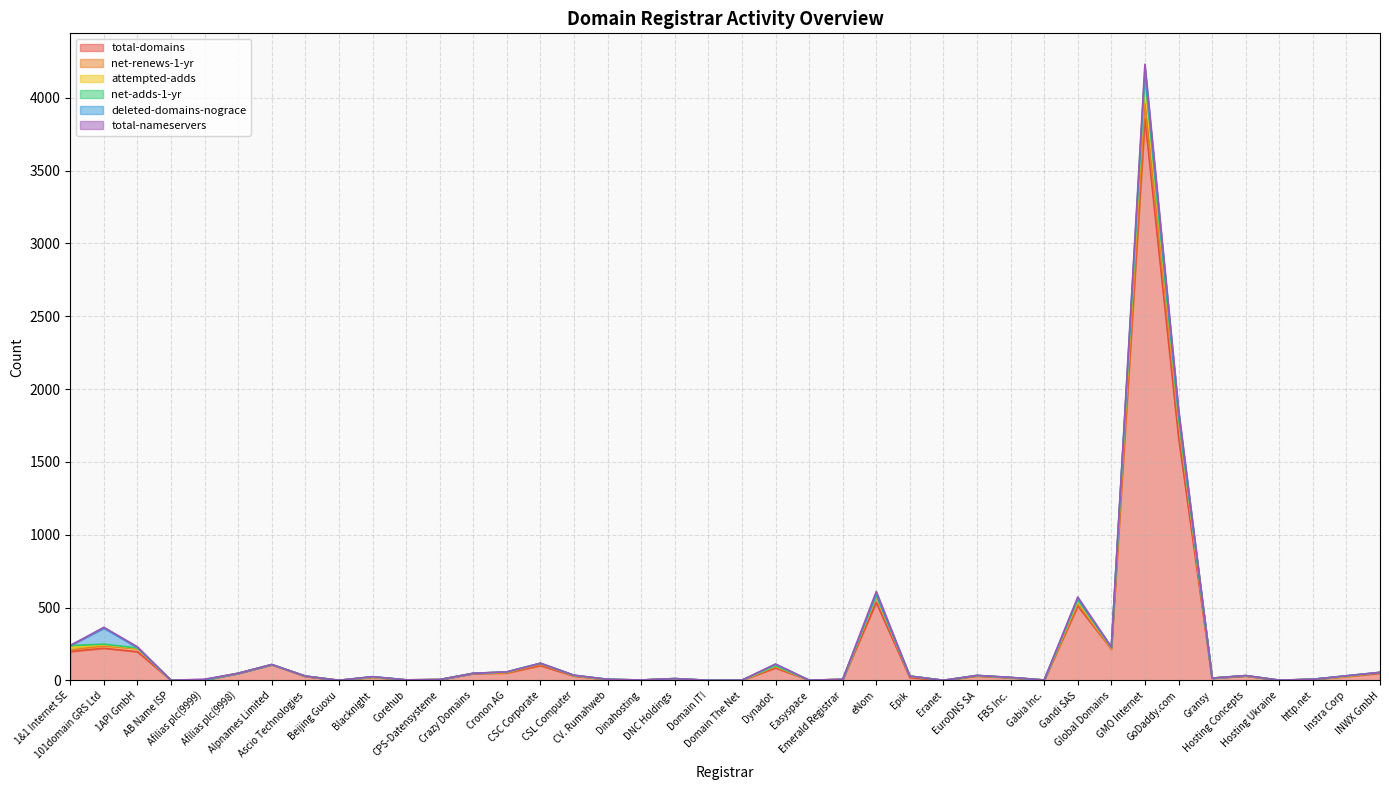

Where is total-nameservers nearest to the value 17?

eNom